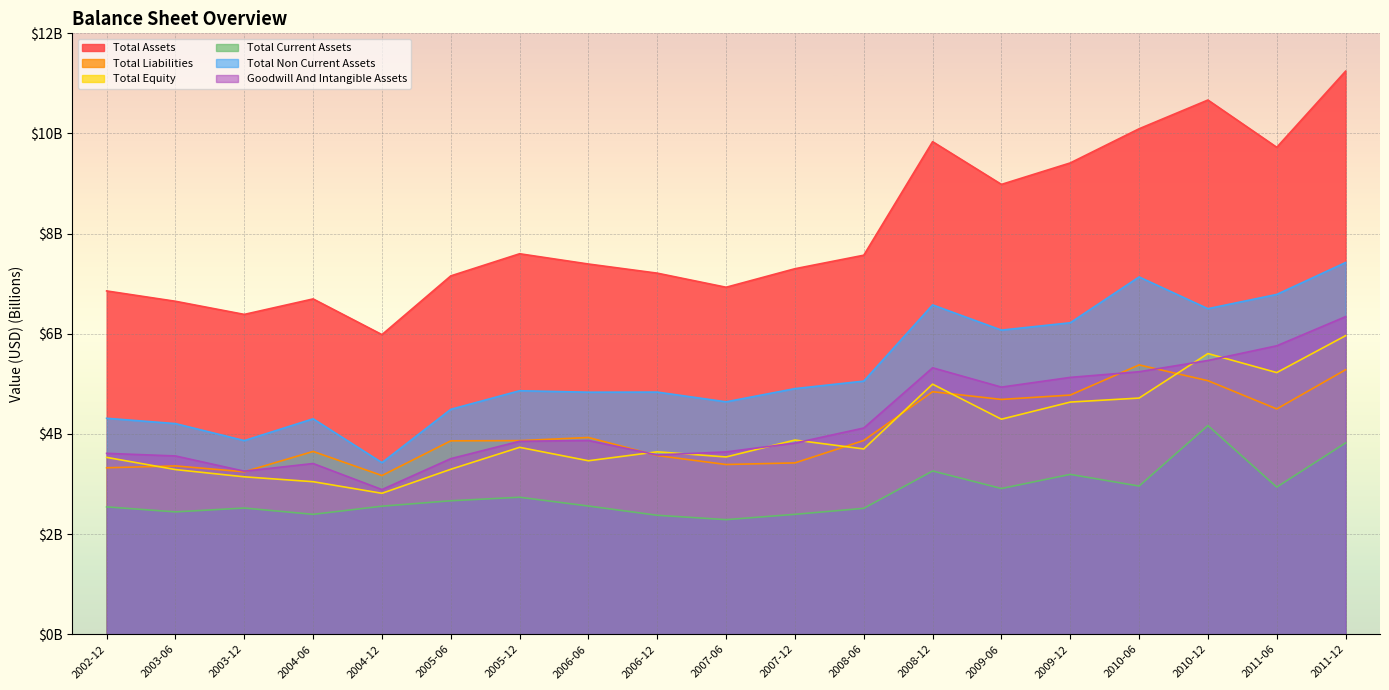

Rank the series by their maximum value, from lowest to highest.

Total Current Assets, Total Liabilities, Total Equity, Goodwill And Intangible Assets, Total Non Current Assets, Total Assets